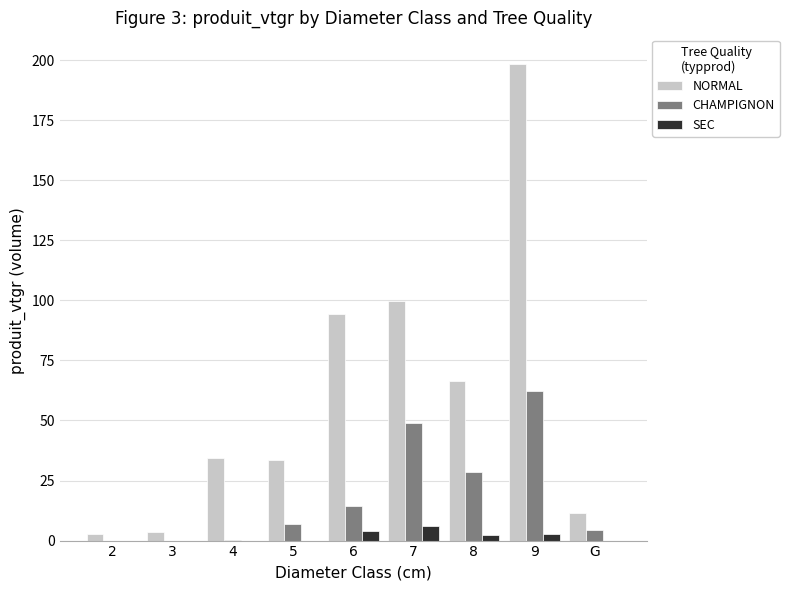

What is the sum of all CHAMPIGNON values?

165.6